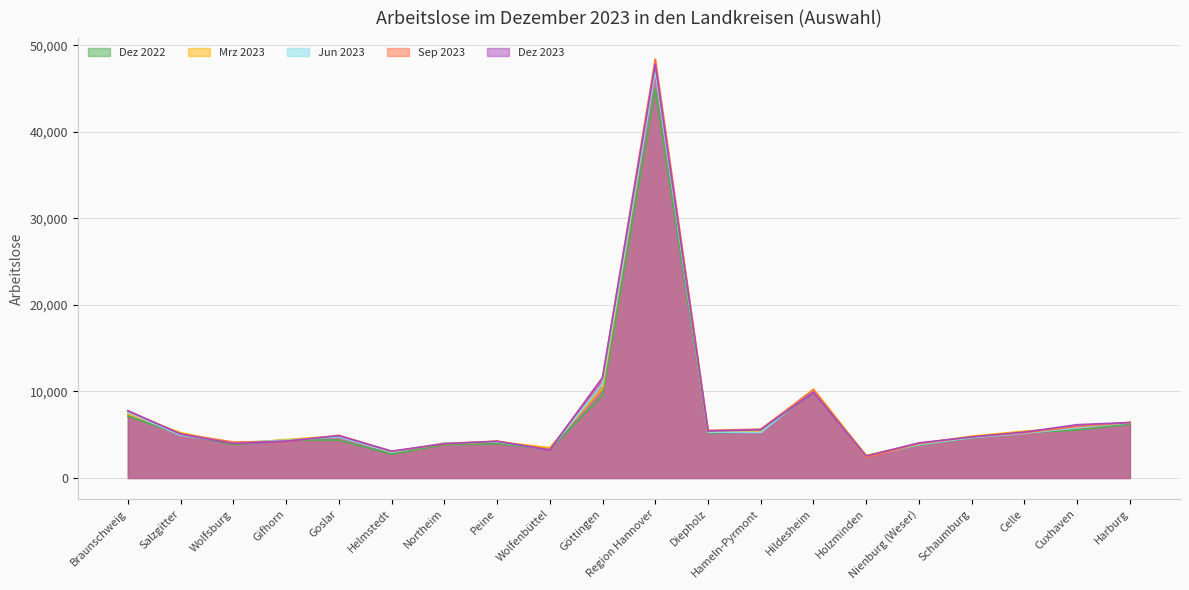

In Dez 2023, how many points are lower than both neighbors (excluding endpoints)?

5